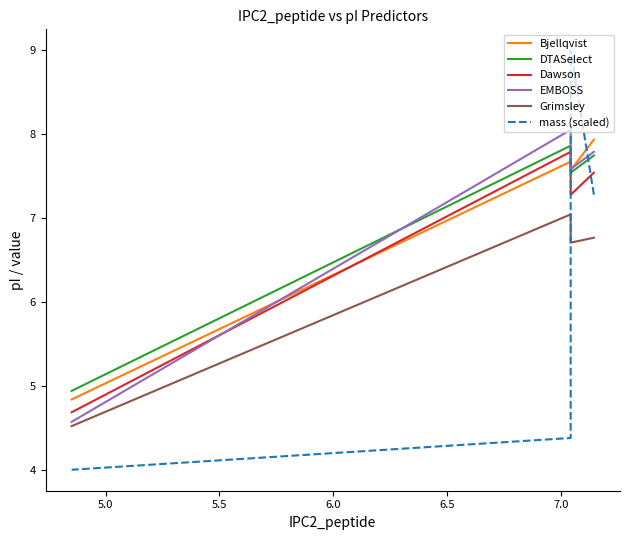

How many lines are shown in the chart?

6